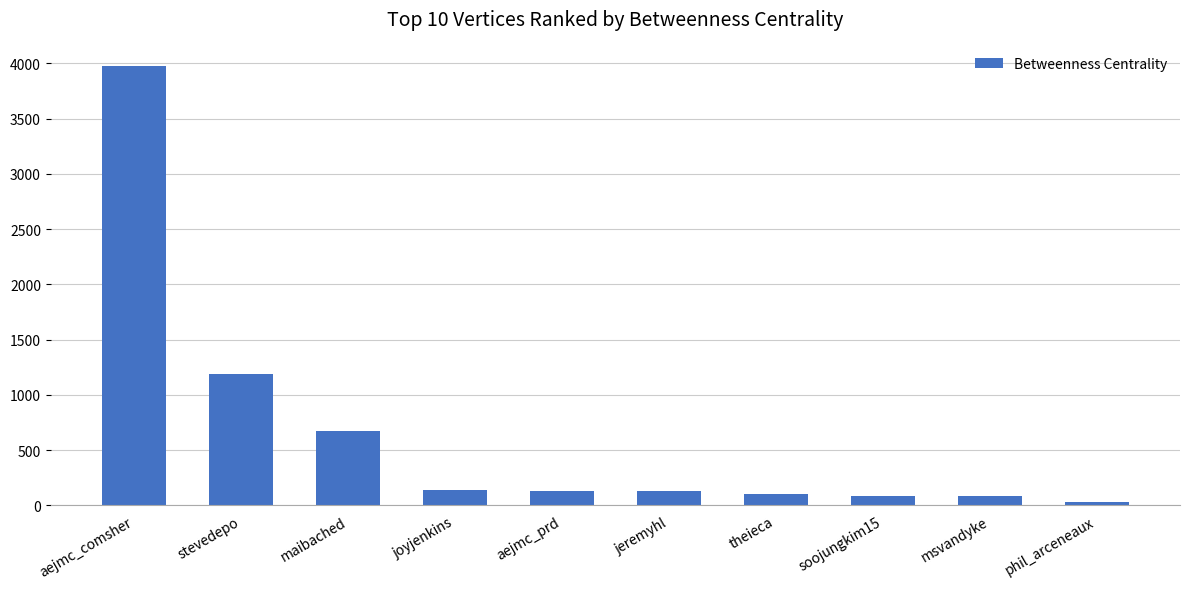

Between maibached and stevedepo, which is larger?

stevedepo